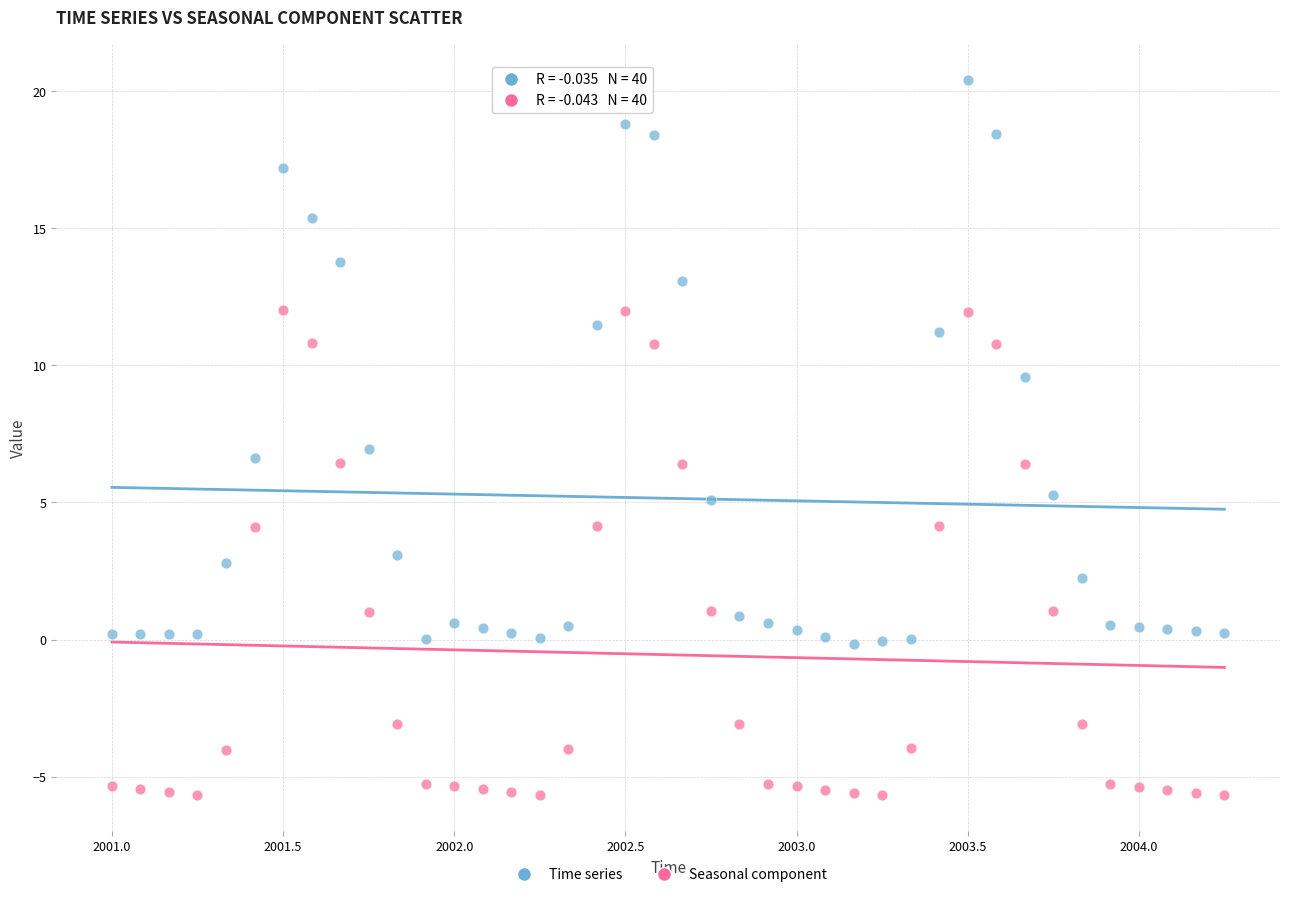

Which series reaches the maximum Y coordinate?

Time series